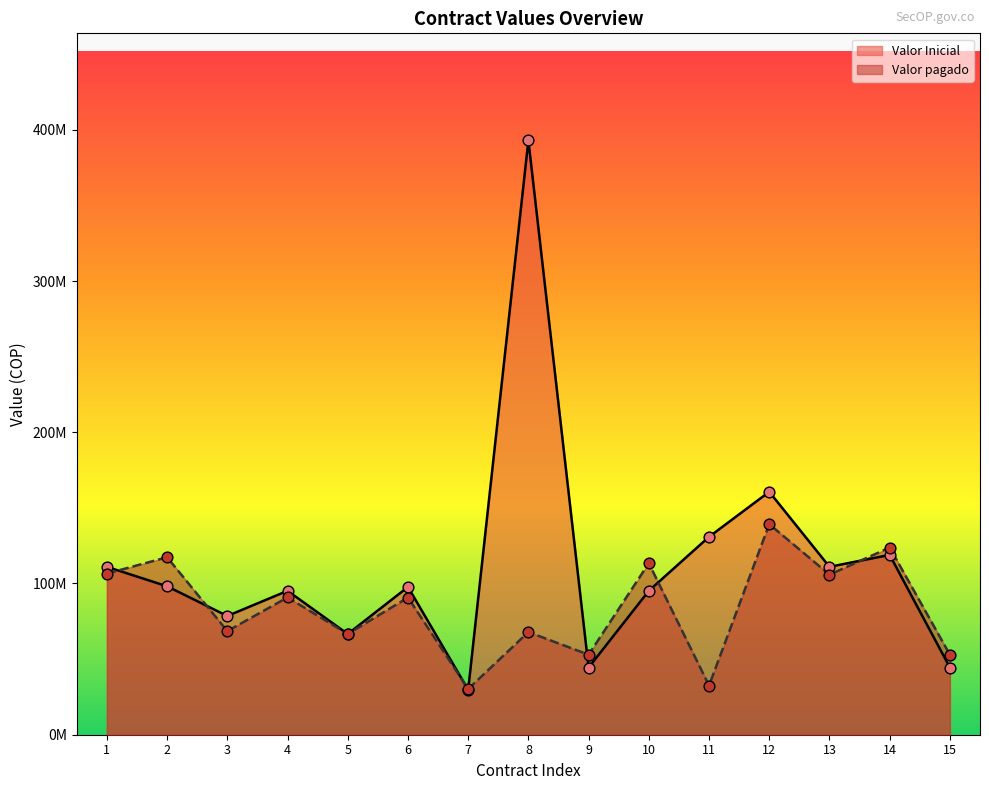

Which series has the widest spread of Y values?

Valor Inicial